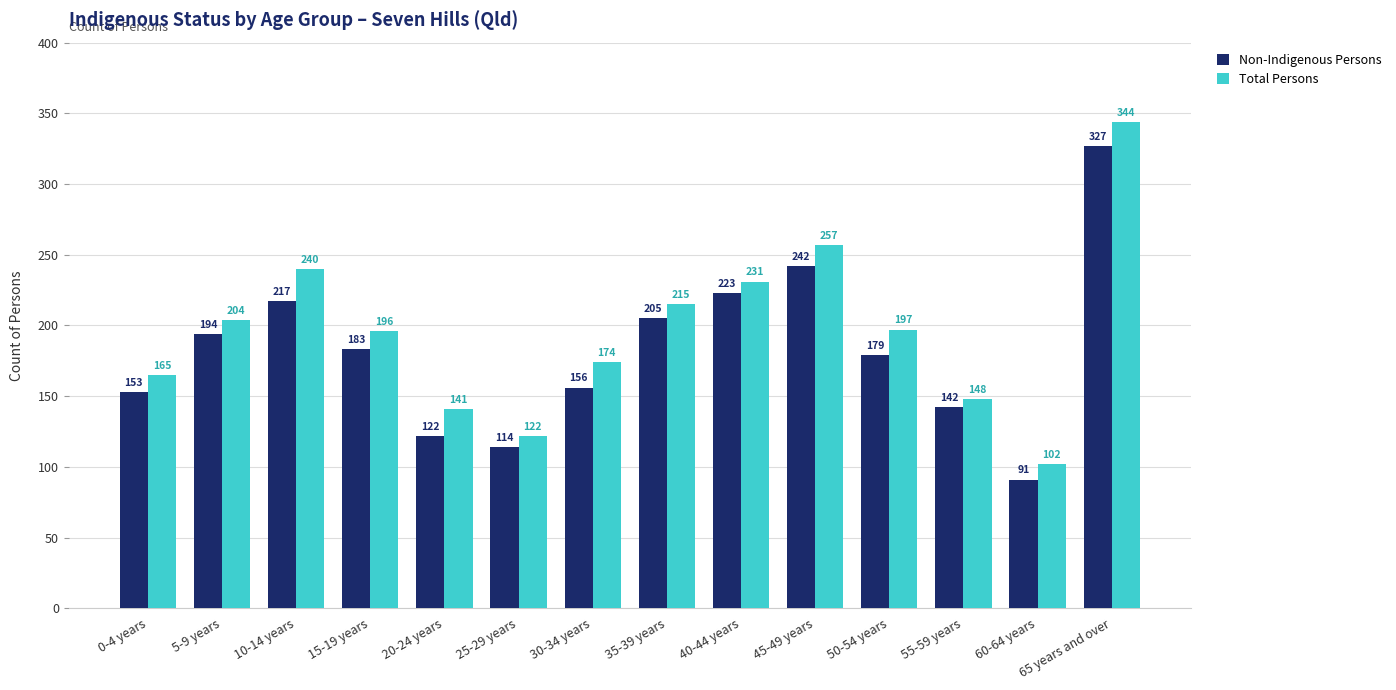

Which category has the lowest value in the Non-Indigenous Persons series?

60-64 years